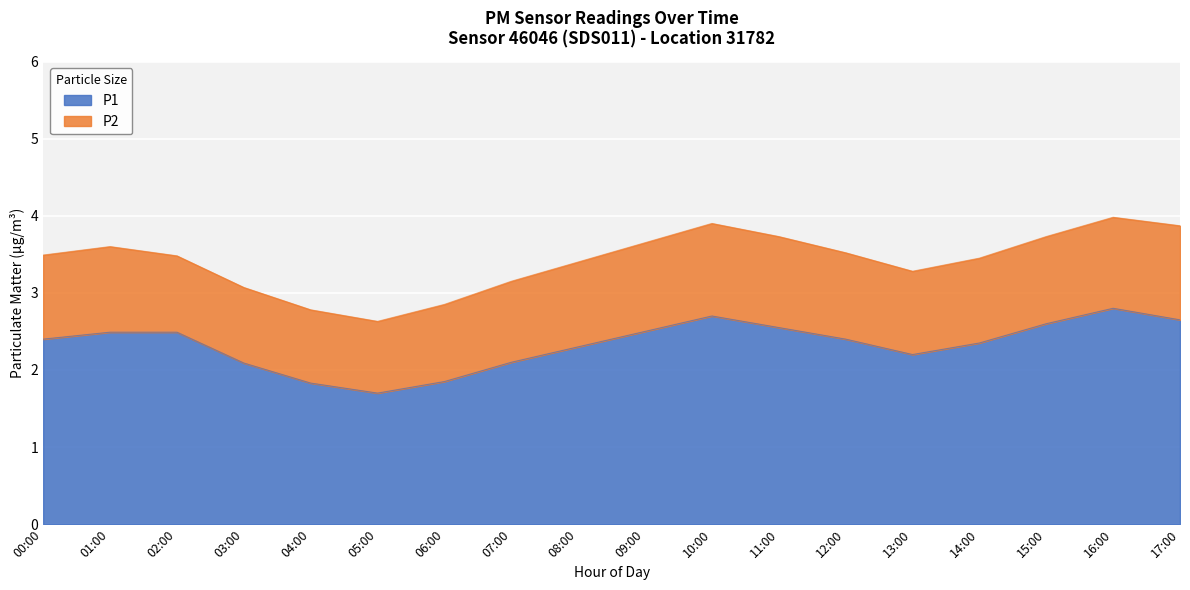

What is the maximum value shown in the chart?

2.8